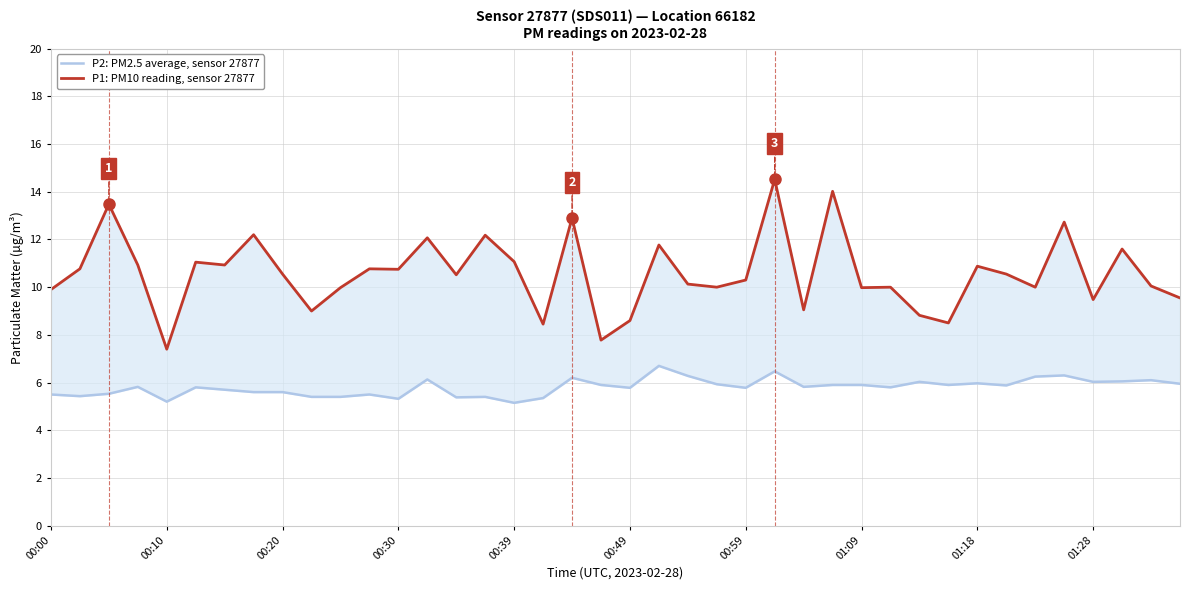

True or false: P1: PM10 reading, sensor 27877 has a value of 19.8 at 27.

False